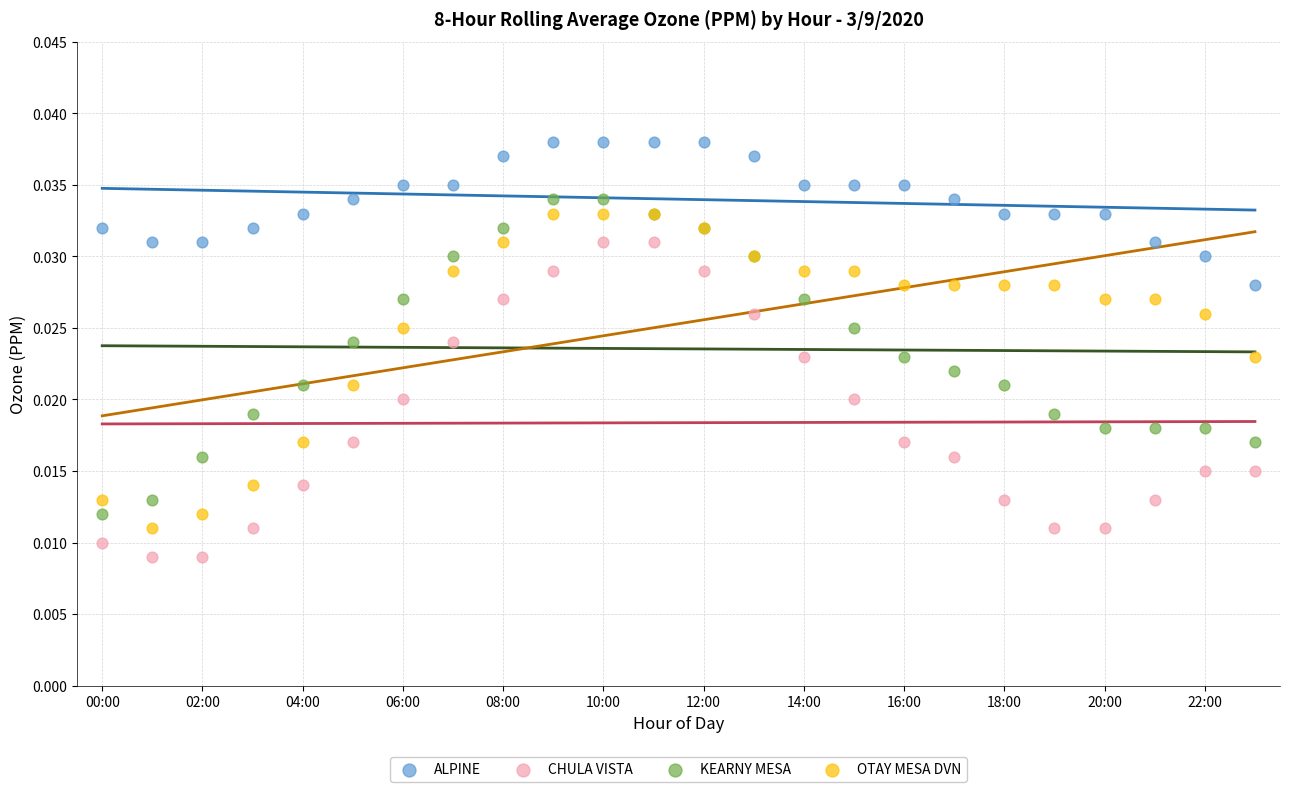

Which series reaches the minimum Y coordinate?

CHULA VISTA